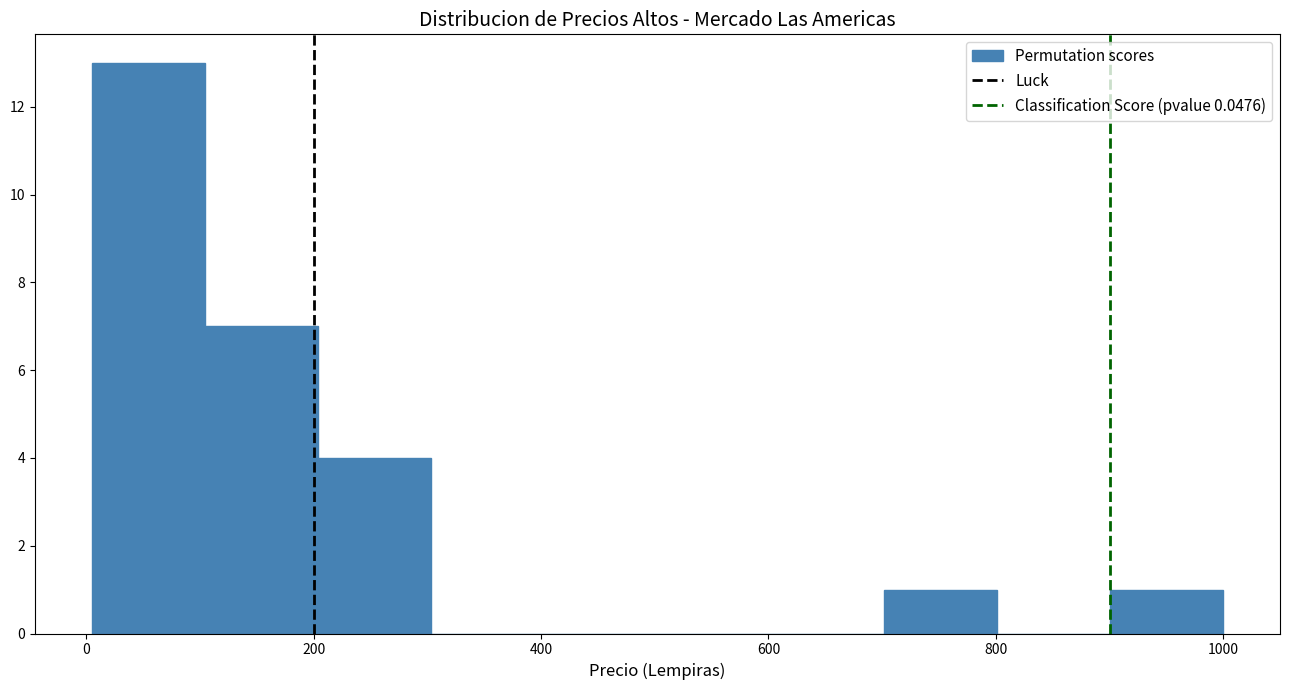

Reading left to right, list every bar in this chart as the range it spans on the x-axis followed by its height. Neither the bar edges nor the heights are printed on the chart, so give them approximately, as read against the axes.

0 to 100: 13
100 to 200: 7
200 to 300: 4
300 to 400: 0
400 to 500: 0
500 to 600: 0
600 to 700: 0
700 to 800: 1
800 to 900: 0
900 to 1000: 1